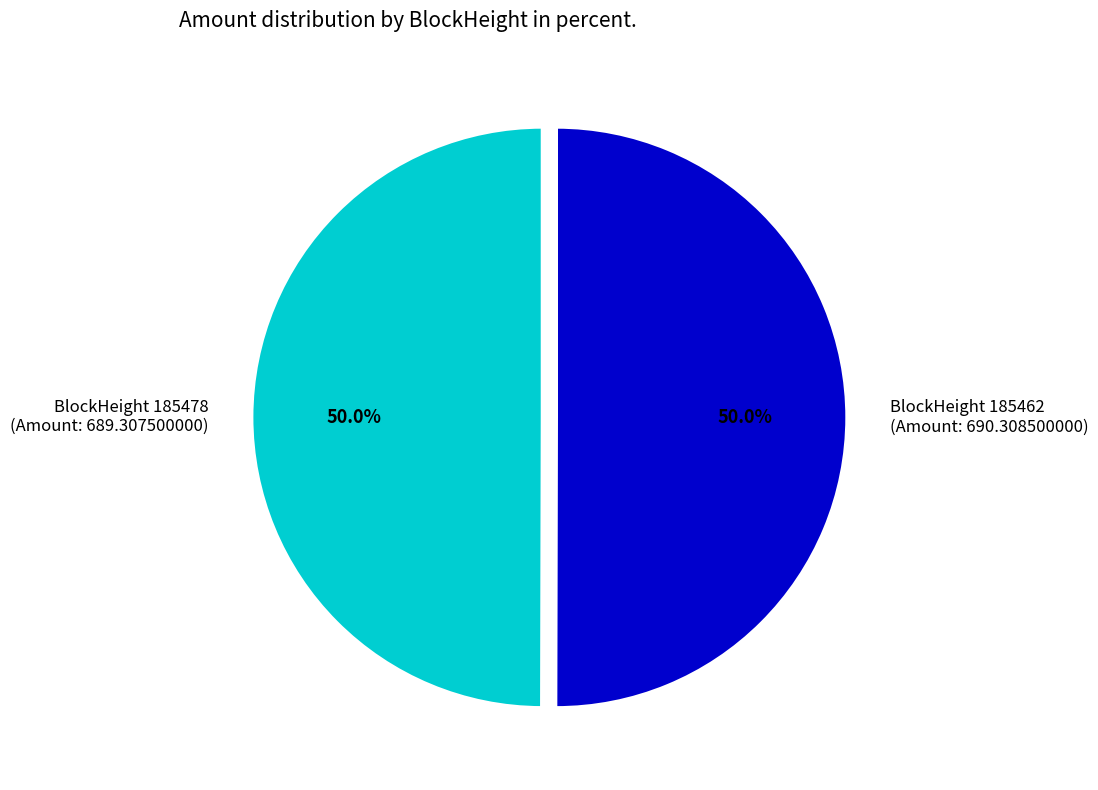

Is the sum of BlockHeight 185478 (Amount: 689.307500000) and BlockHeight 185462 (Amount: 690.308500000) greater than half?

Yes